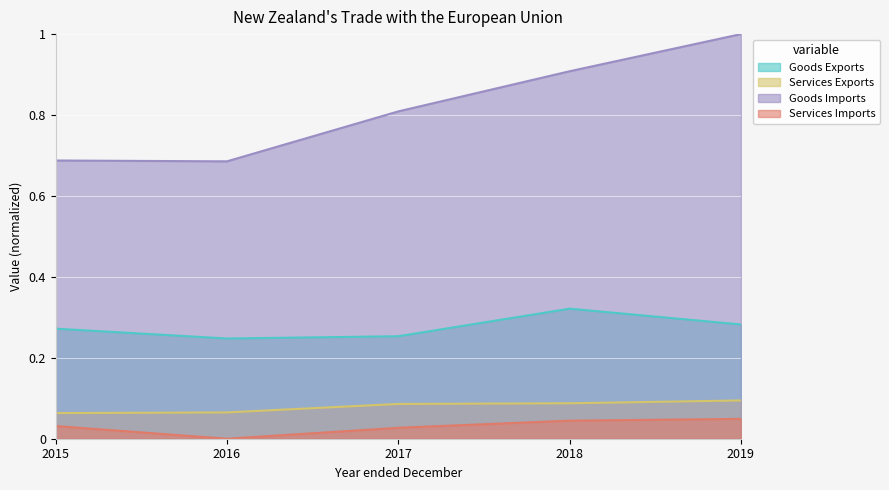

True or false: Services Imports and Goods Exports intersect in this chart.

False